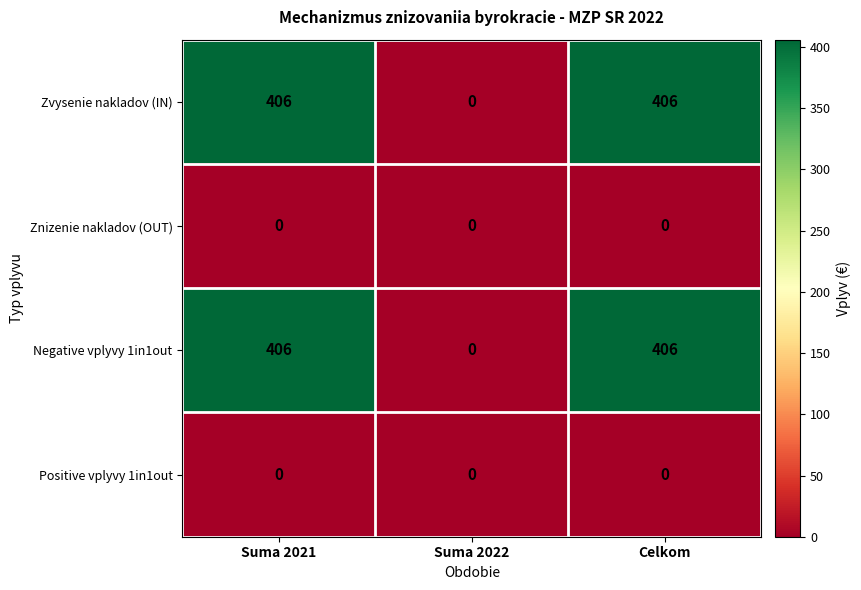

What is the total value across all series at Celkom?

812